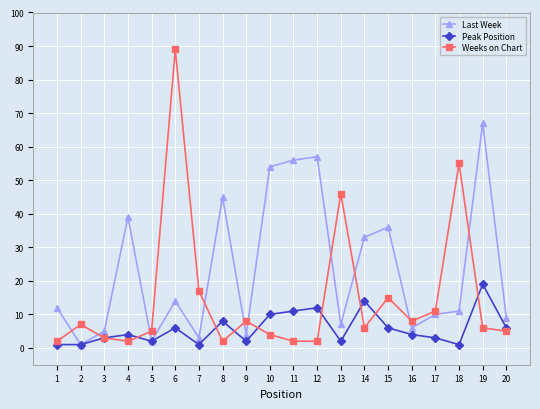

Reading left to right, what are all the values shown in this chart?

Last Week: 12	1	5	39	2	14	3	45	4	54	56	57	7	33	36	6	10	11	67	9
Peak Position: 1	1	3	4	2	6	1	8	2	10	11	12	2	14	6	4	3	1	19	6
Weeks on Chart: 2	7	3	2	5	89	17	2	8	4	2	2	46	6	15	8	11	55	6	5